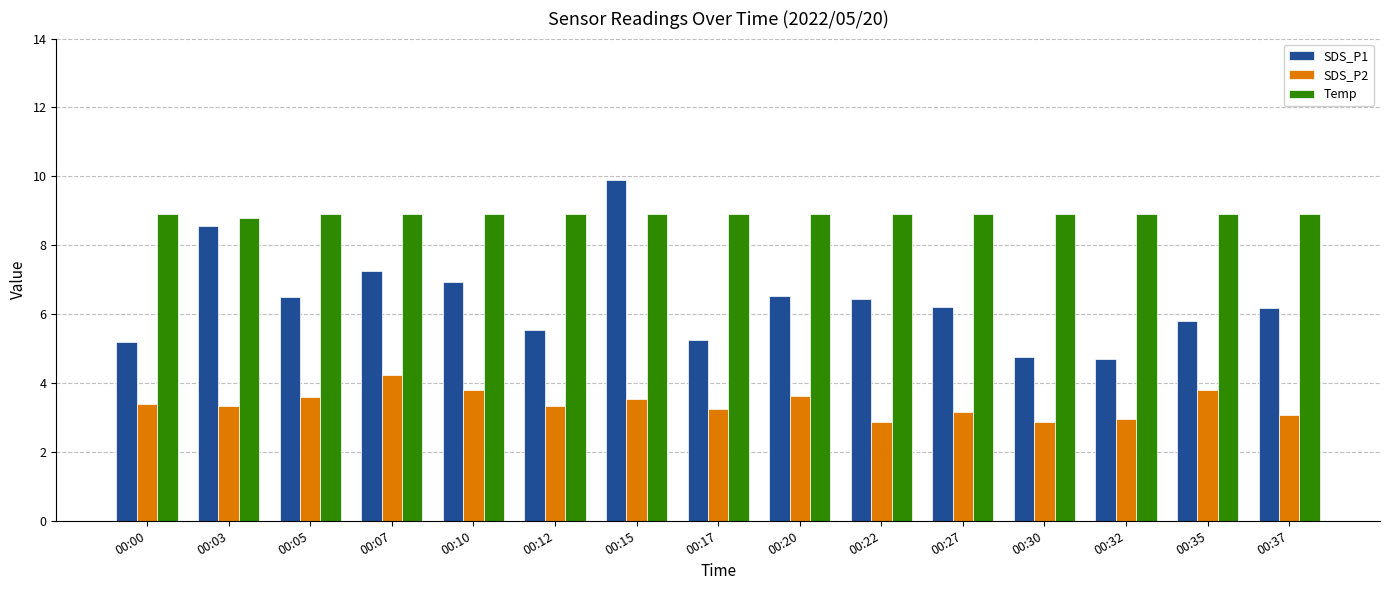

Rank the series by their average value, from highest to lowest.

Temp, SDS_P1, SDS_P2